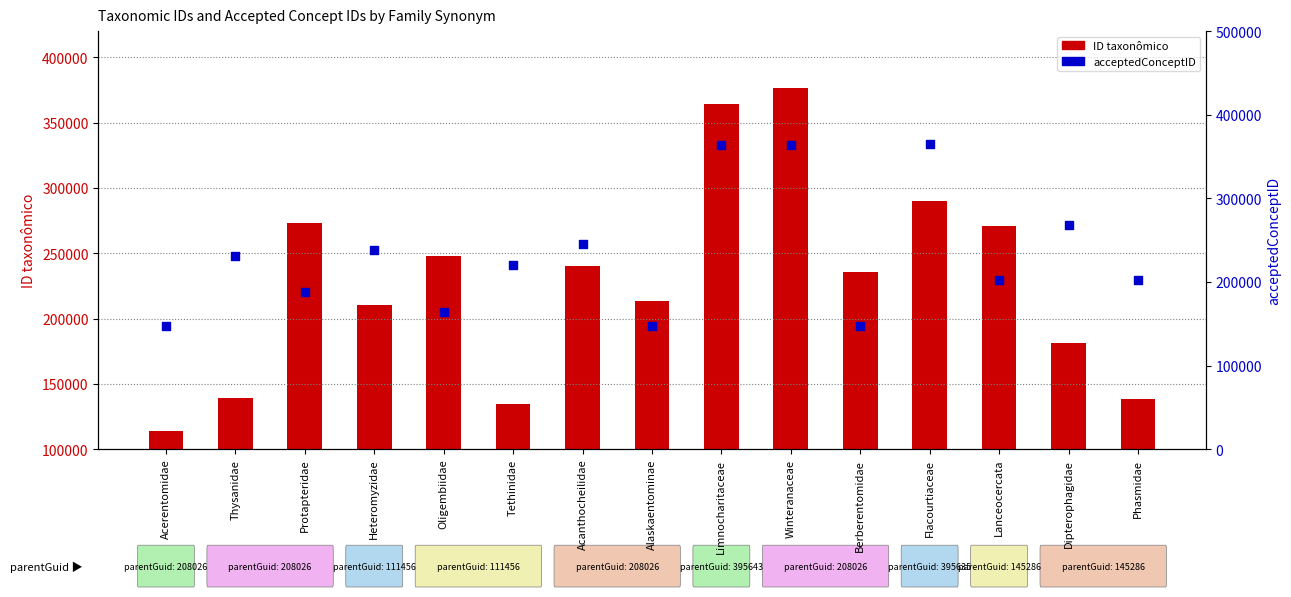

Is the value of ID taxonômico at Alaskaentominae greater than the value of acceptedConceptID at Tethinidae?

No